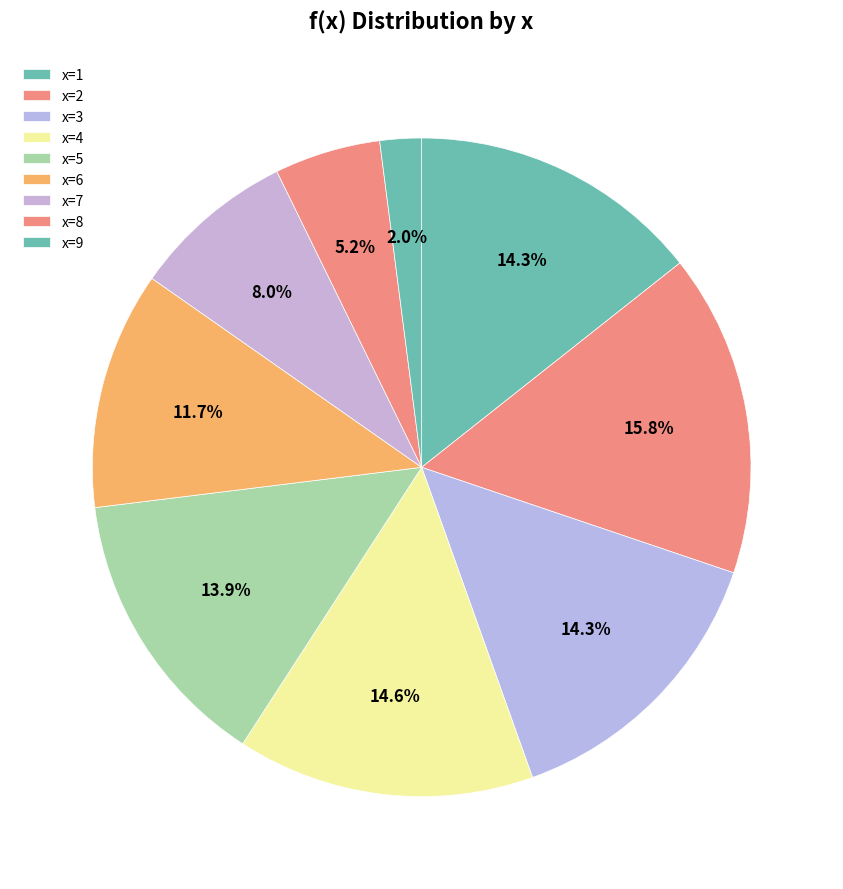

Is there a majority slice in this chart?

No